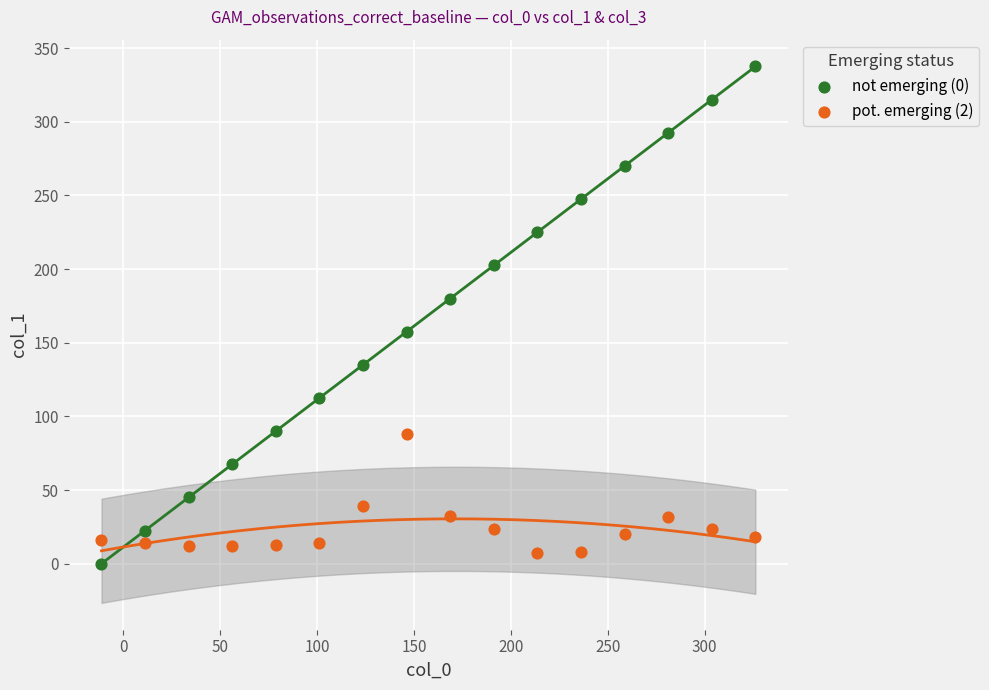

Which series has the largest Y range (max minus min)?

not emerging (0)